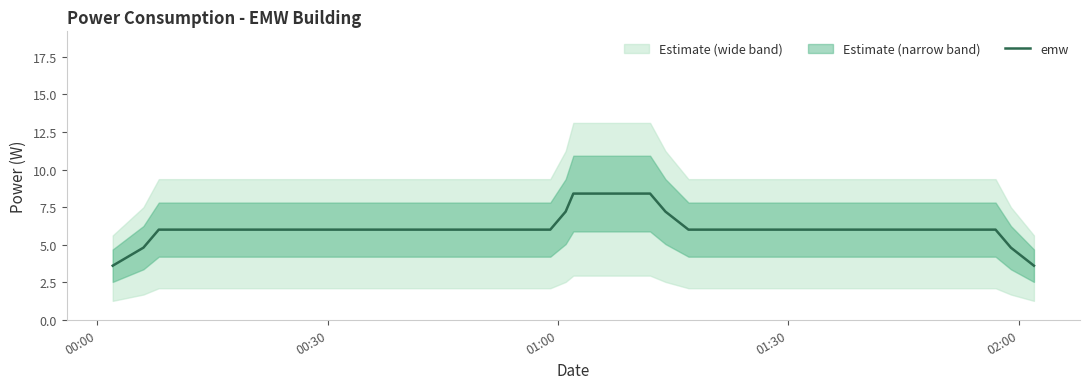

What is the lowest value of the emw series?

3.6